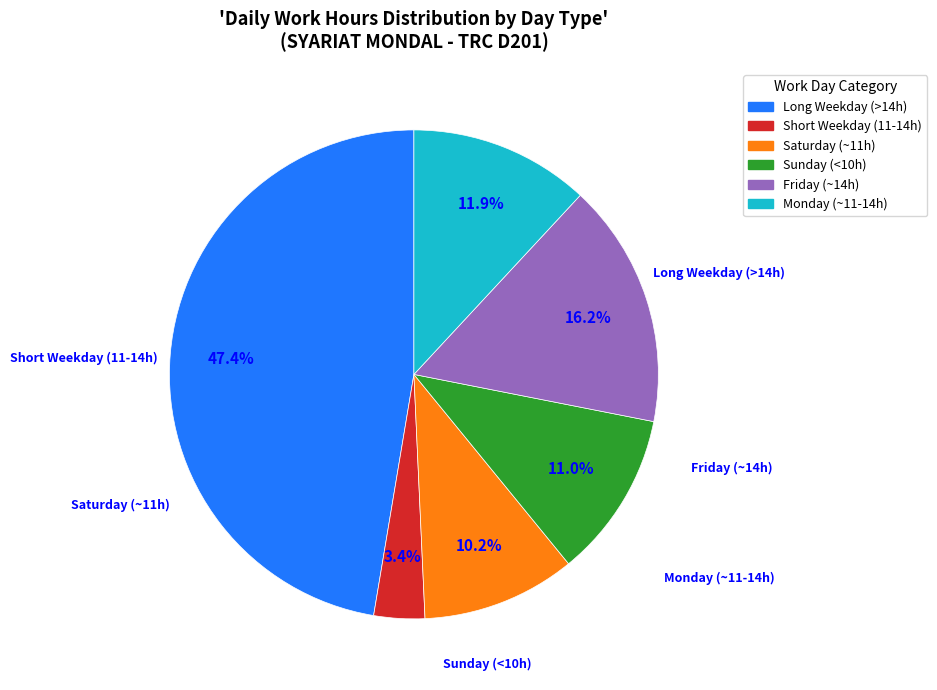

Does any single category account for the majority?

No